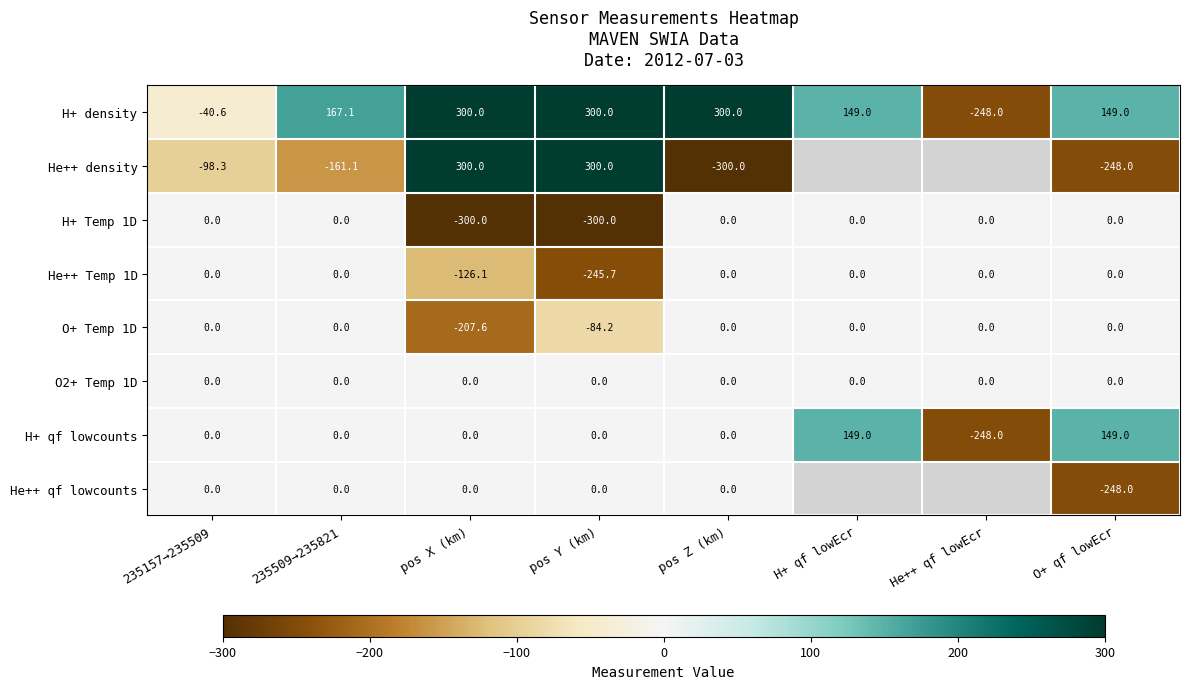

At how many categories does at least one series exceed -118?

8